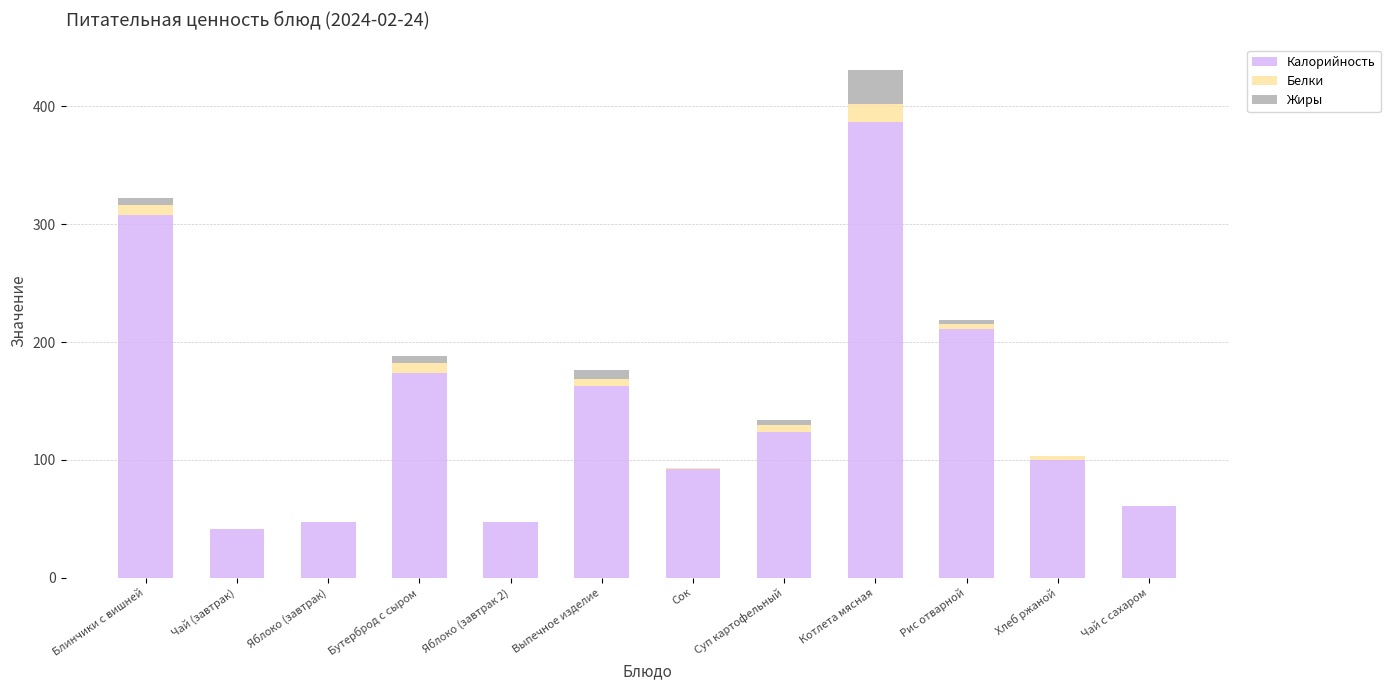

True or false: Калорийность has a value of 32 at Хлеб ржаной.

False